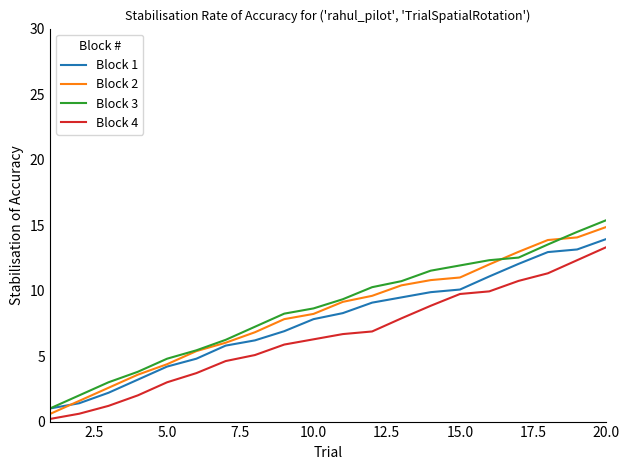

How many lines are shown in the chart?

4